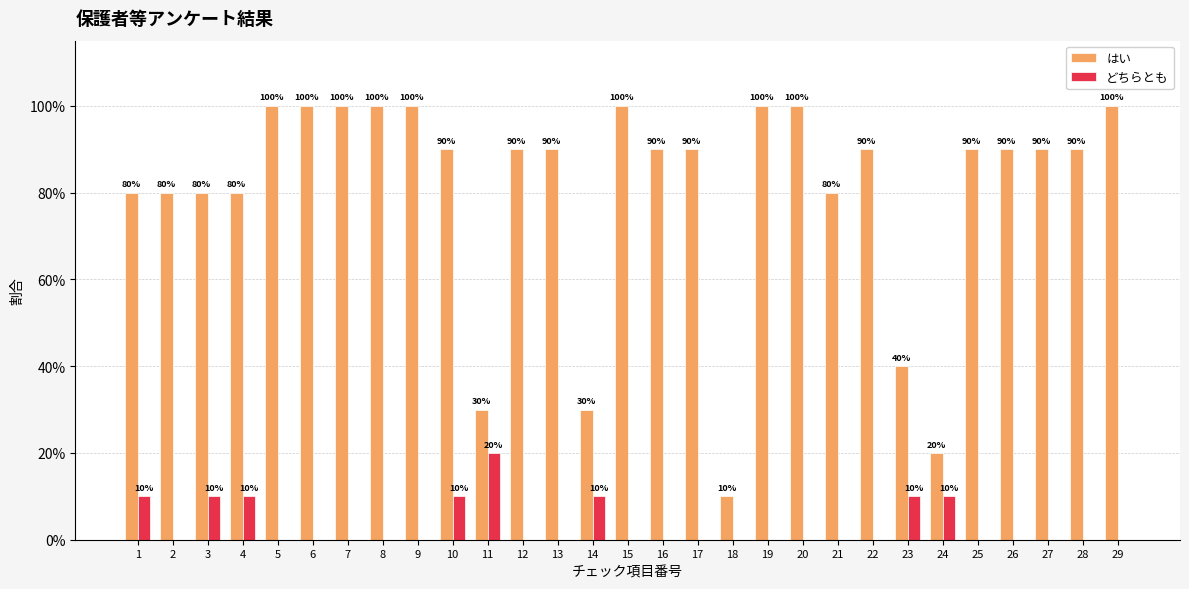

Does the chart contain stacked bars?

No